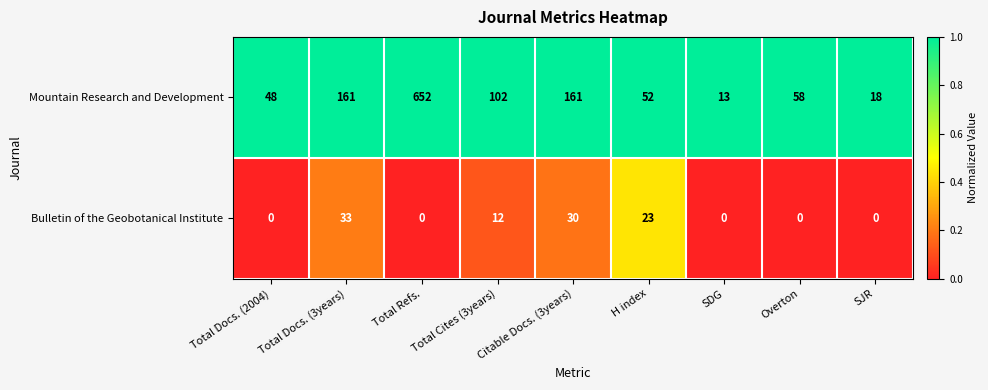

List the series in order of their peak value, lowest first.

Bulletin of the Geobotanical Institute, Mountain Research and Development